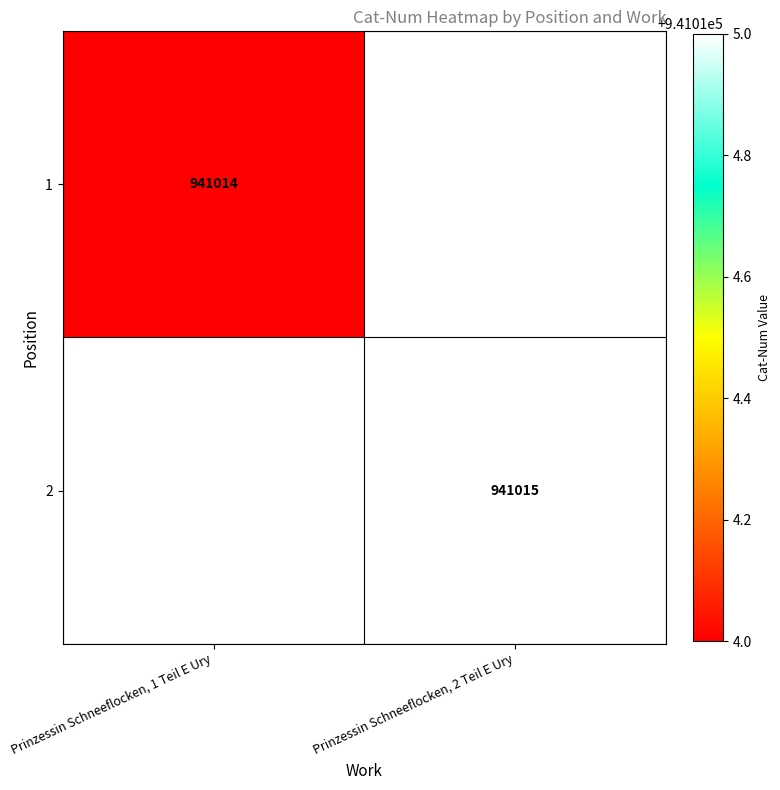

The value of 2 at Prinzessin Schneeflocken, 2 Teil E Ury is 941015. True or false?

True